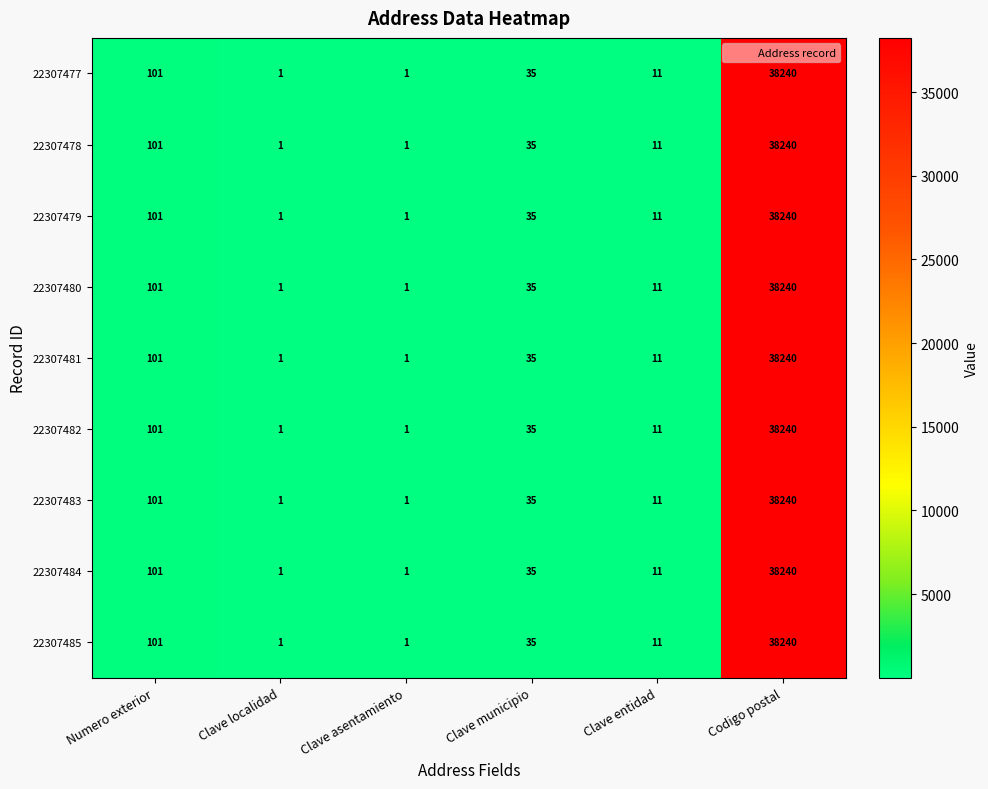

What is the total value across all series at Clave asentamiento?

9